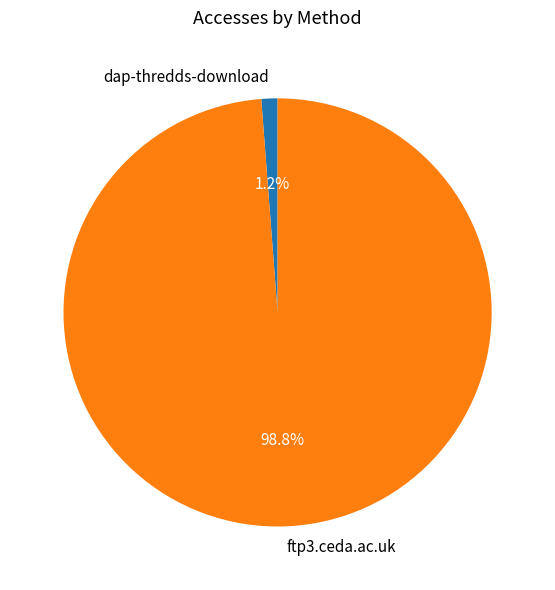

Rank the categories by value from lowest to highest.

dap-thredds-download, ftp3.ceda.ac.uk